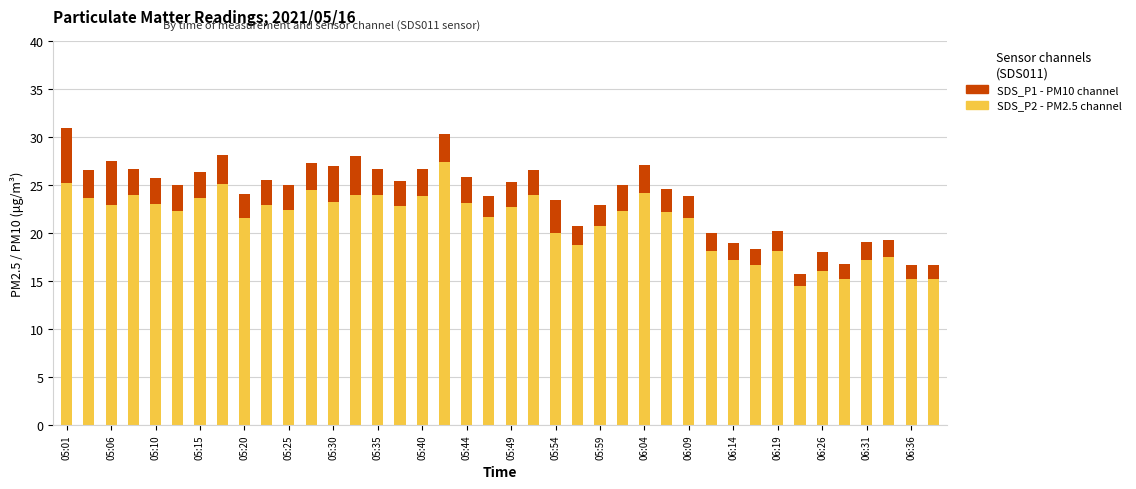

Is it true that SDS_P2 (PM2.5 lower) equals 12.7 at 05:49?

False